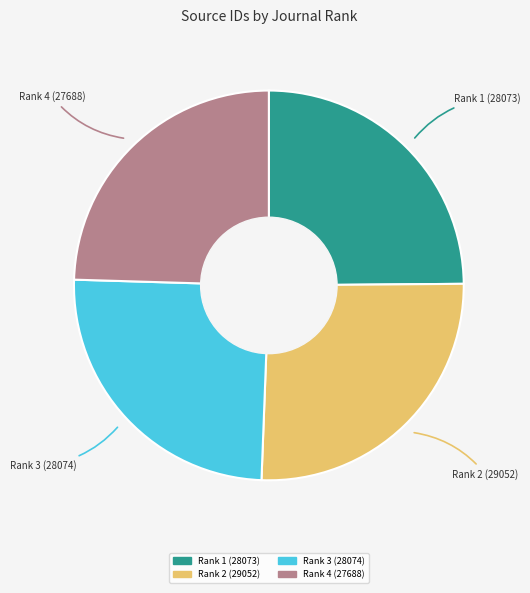

Does any single category account for the majority?

No